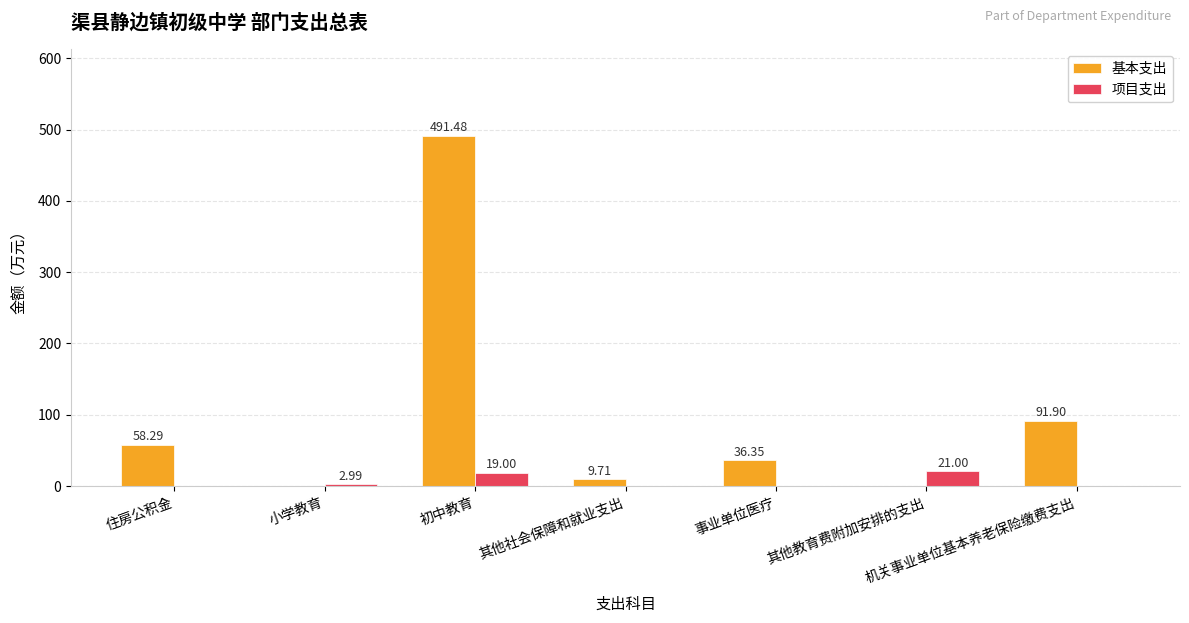

True or false: 项目支出 has a value of 3.0 at 小学教育.

True